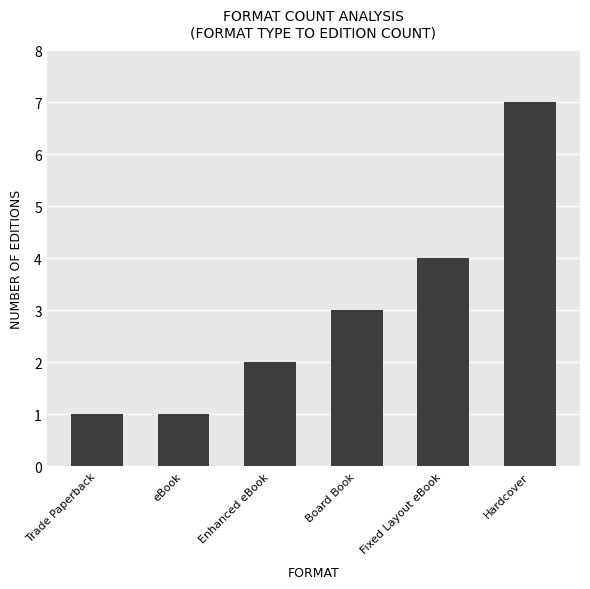

Is it true that the value at Board Book is 3?

True